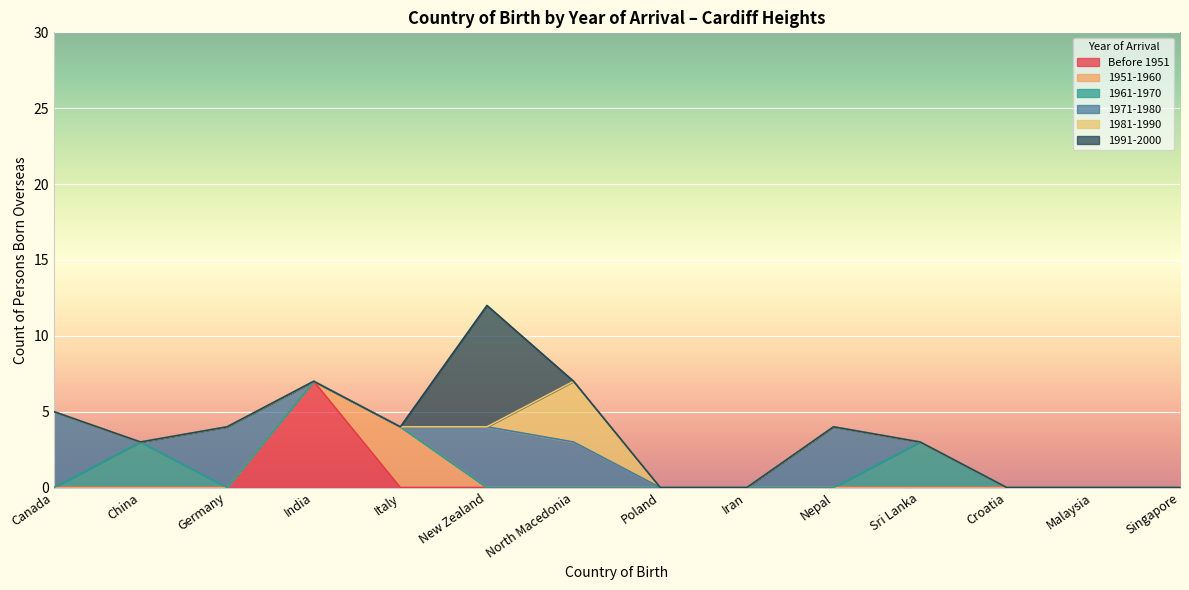

Between India and Poland, which series saw the biggest shift?

Before 1951